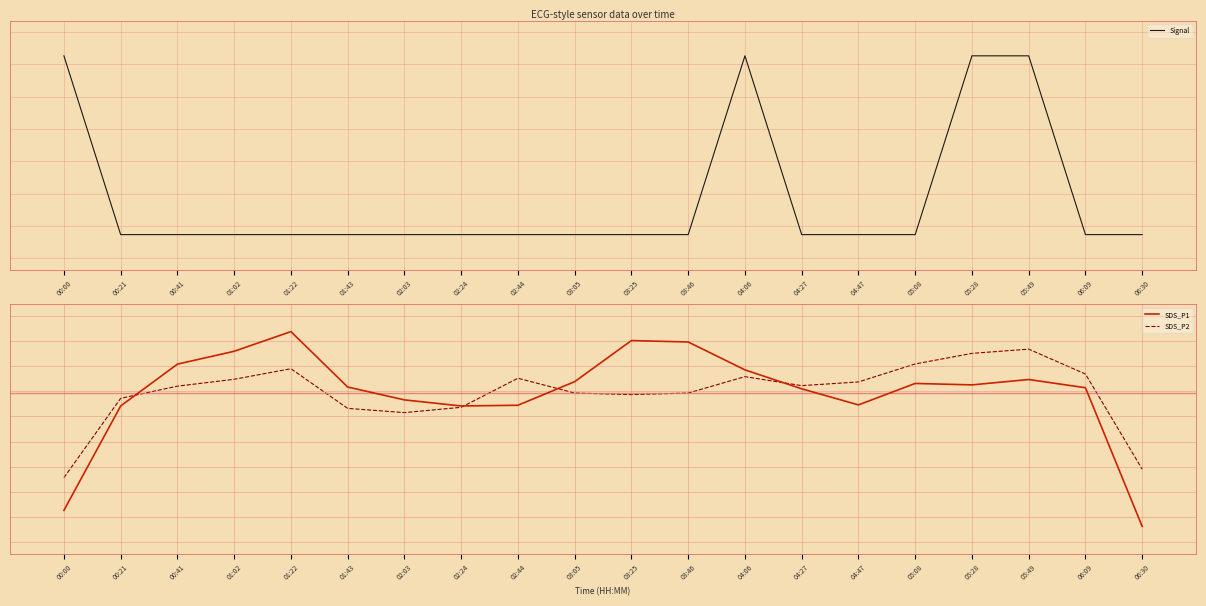

Which series has the largest total across all categories?

Signal